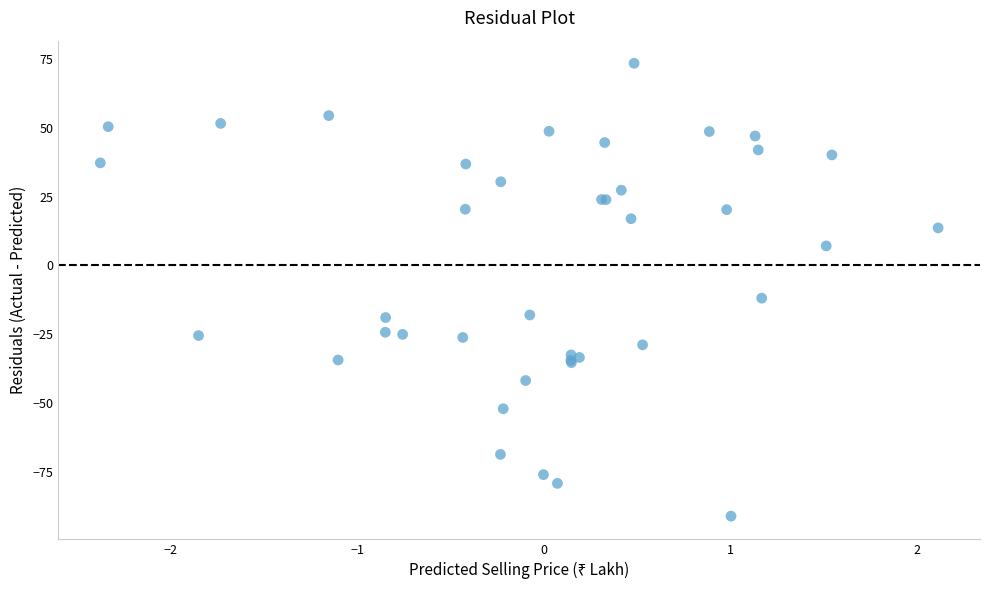

What Y value in the scatter plot is closest to -8?

-11.9